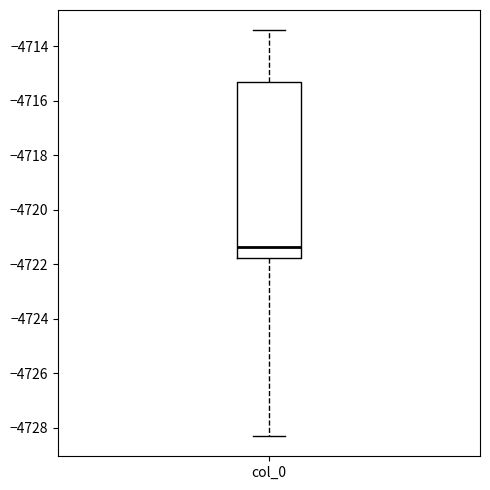

Read this box plot against the y-axis: the position of the median line, the range covered by the box, and the ends of both whiskers. The values are not printed on the chart, so give them approximately, as read against the axis.

median -4721.4, box -4721.8 to -4715.2, whiskers -4728.4 to -4713.4